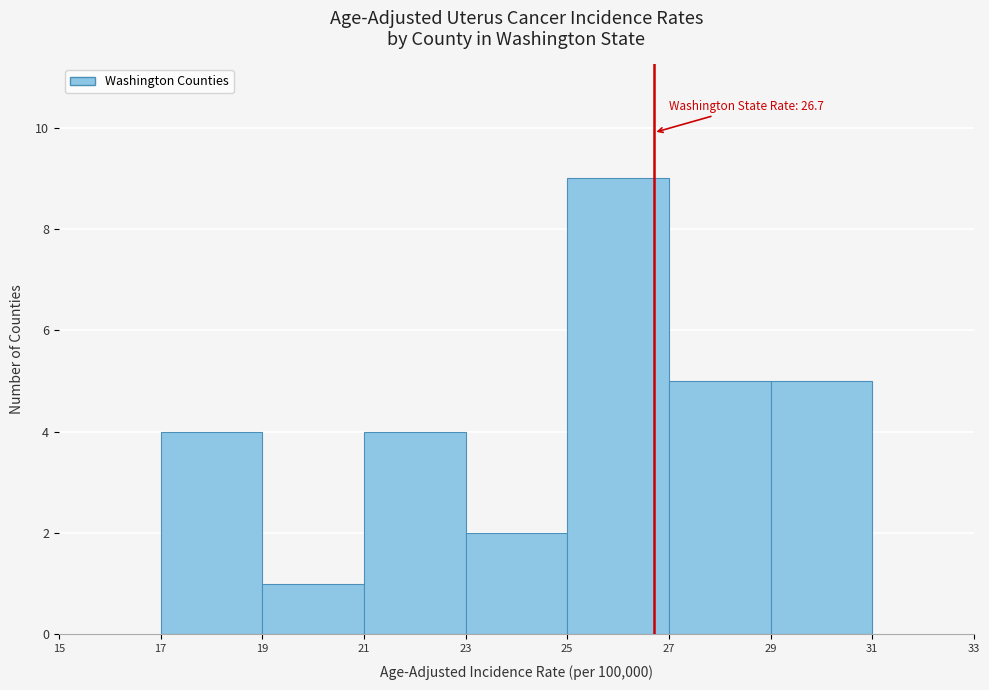

Over which range of the x-axis is the bar tallest?

25 to 27